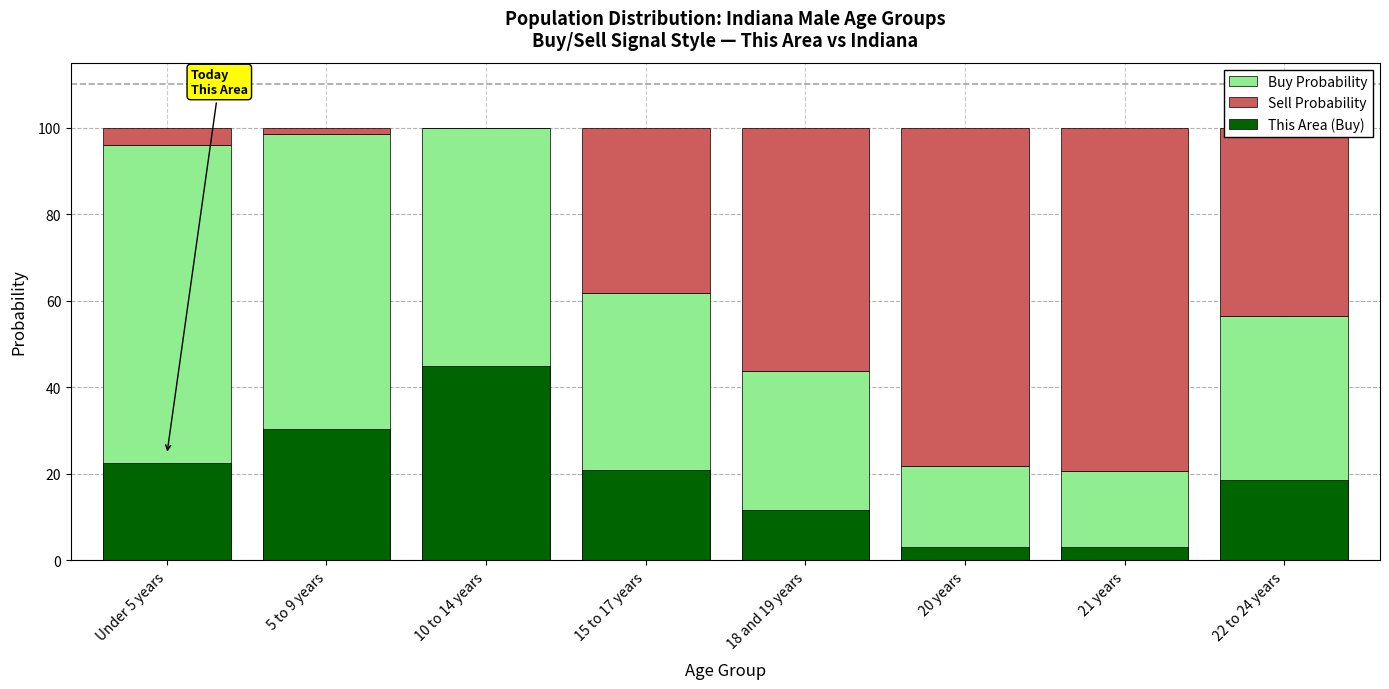

What are all the series names shown in the legend?

Buy Probability, Sell Probability, This Area (Buy)